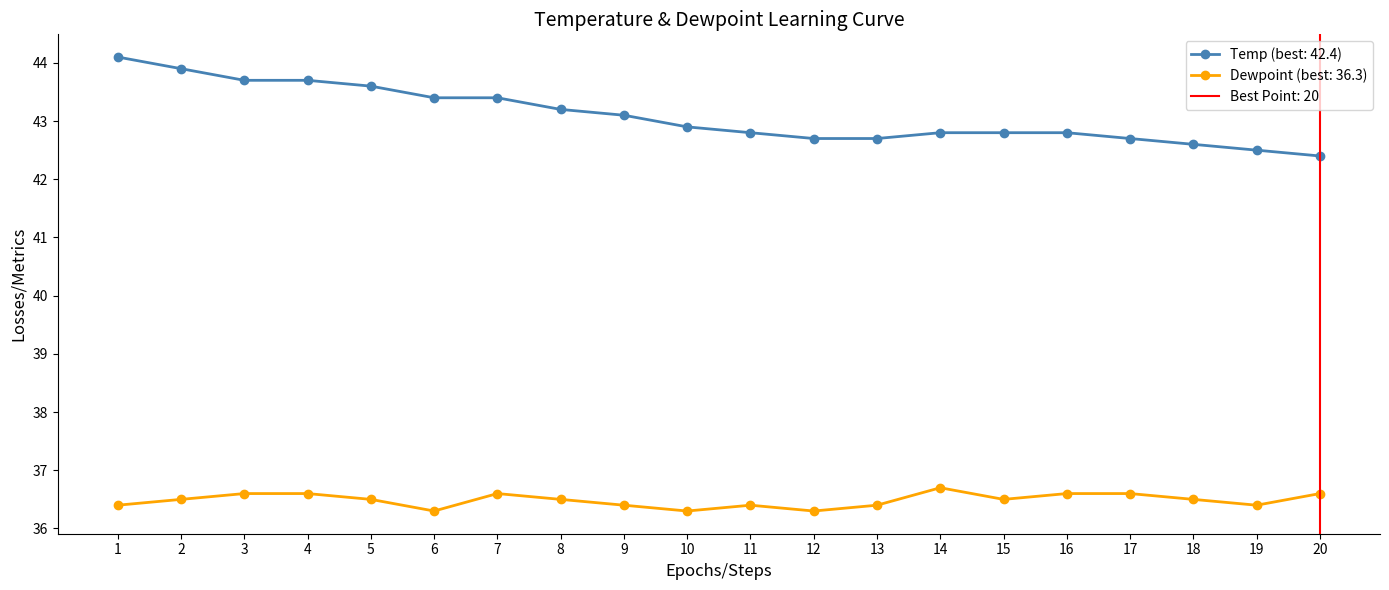

True or false: Dewpoint (best: 36.3) and Temp (best: 42.4) cross at least once.

False